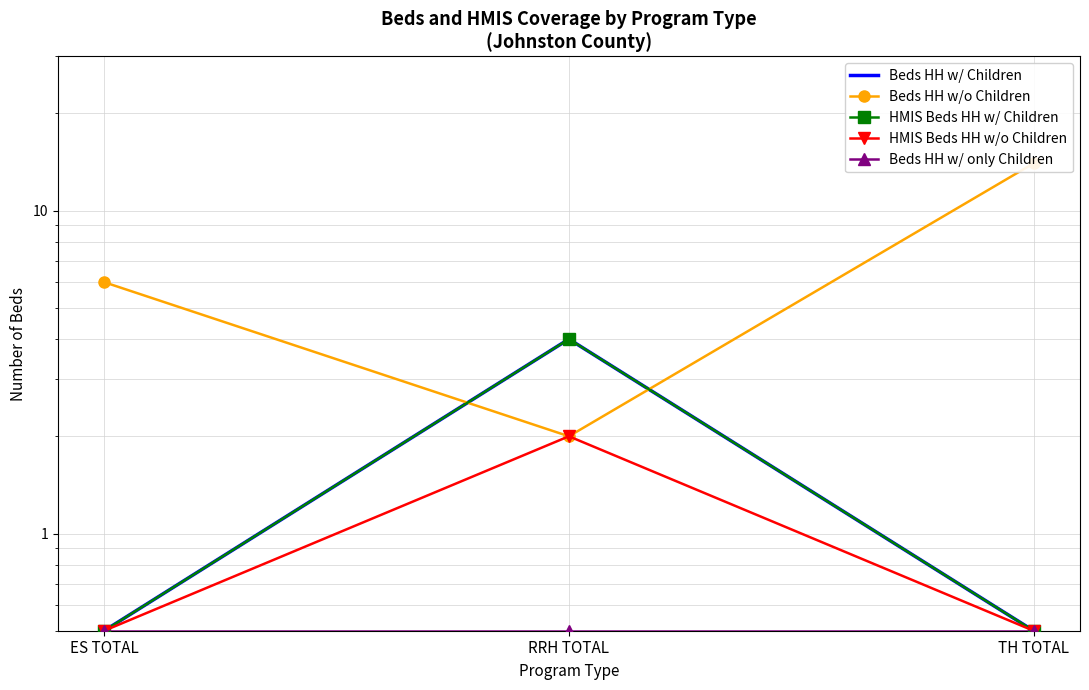

What is the label of the 3rd point from the left?

TH TOTAL